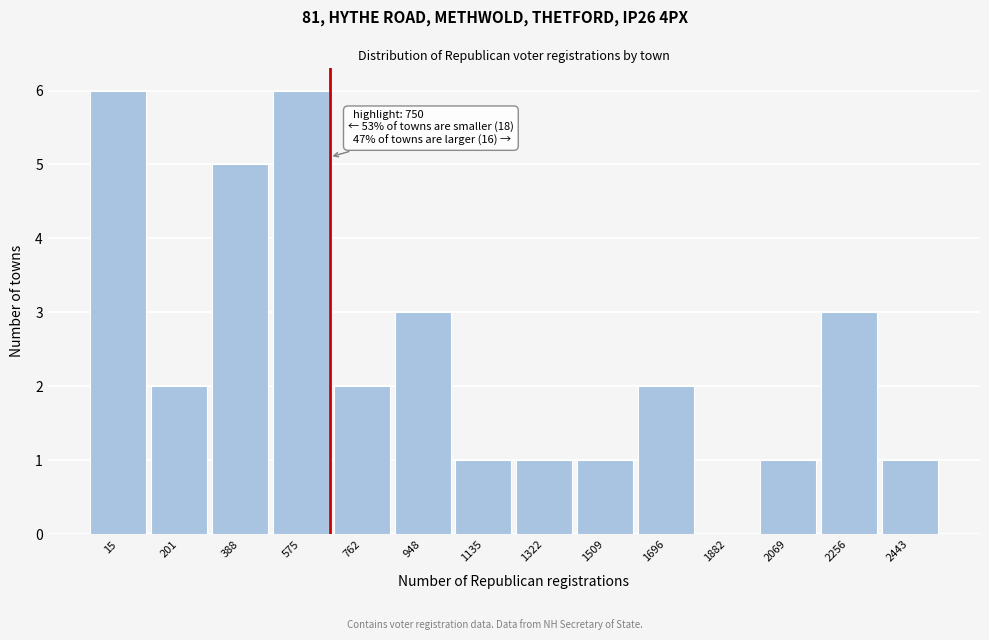

Reading left to right, transcribe all the data shown in this chart.

15=6	201=2	388=5	575=6	762=2	948=3	1135=1	1322=1	1509=1	1696=2	1882=0	2069=1	2256=3	2443=1